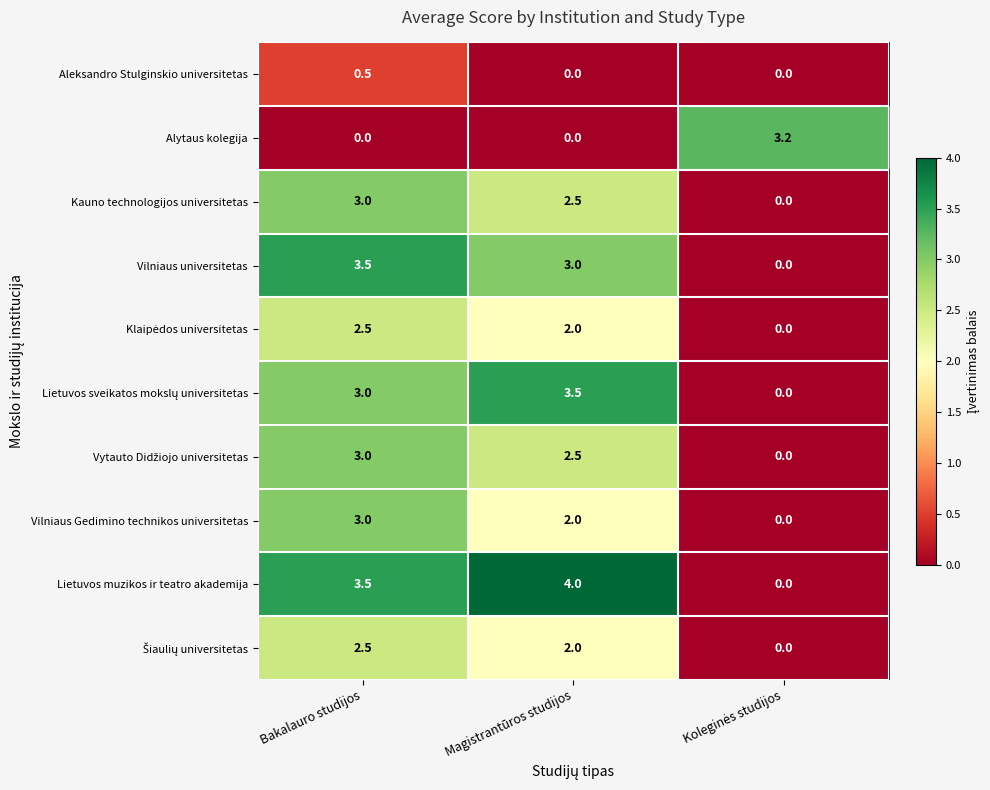

What is the maximum value shown in the chart?

4.0